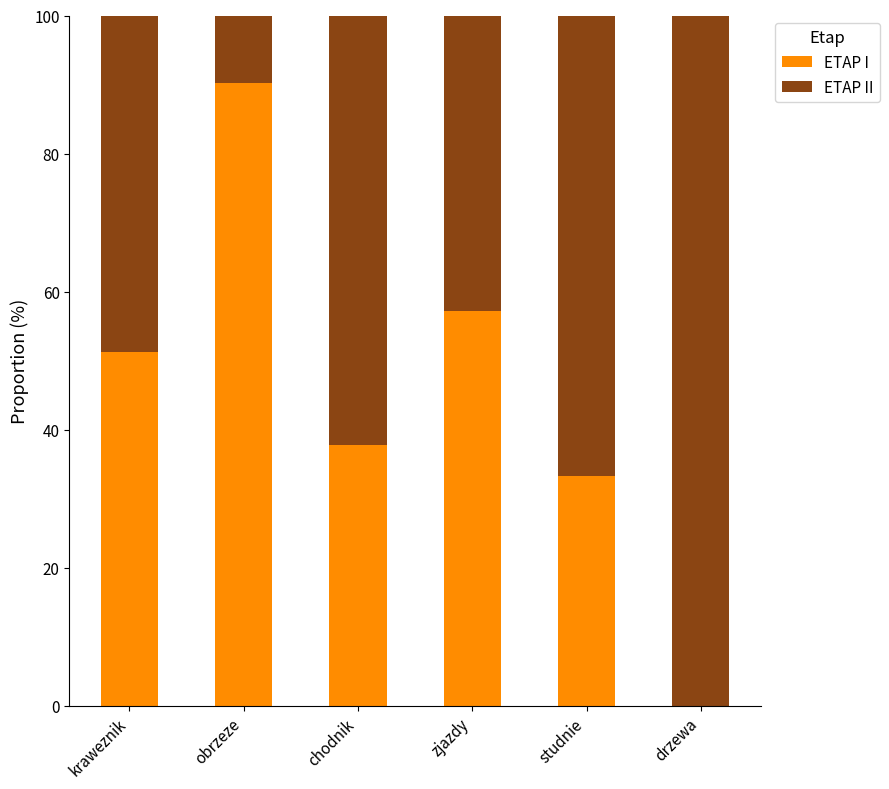

What is the sum of all ETAP I values?

269.8